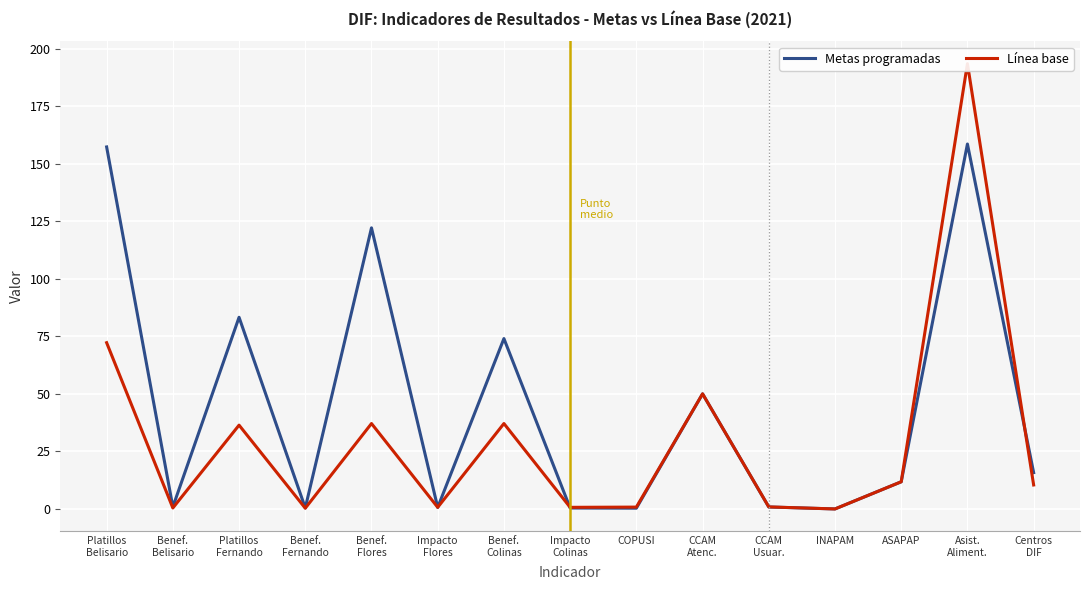

At which category is the sum across all series the highest?

Asist.
Aliment.